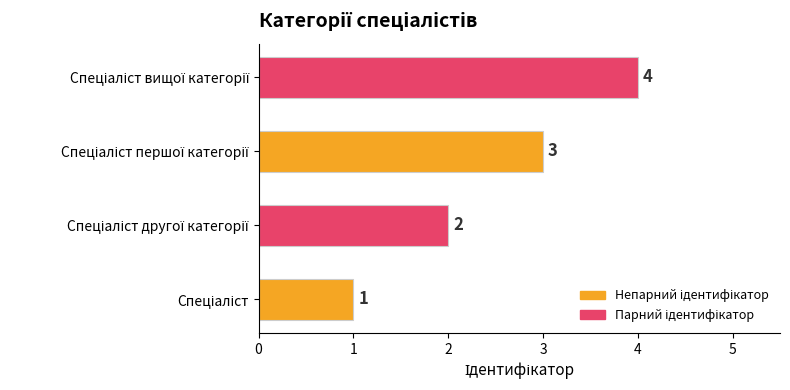

How many values are between 2 and 4?

3